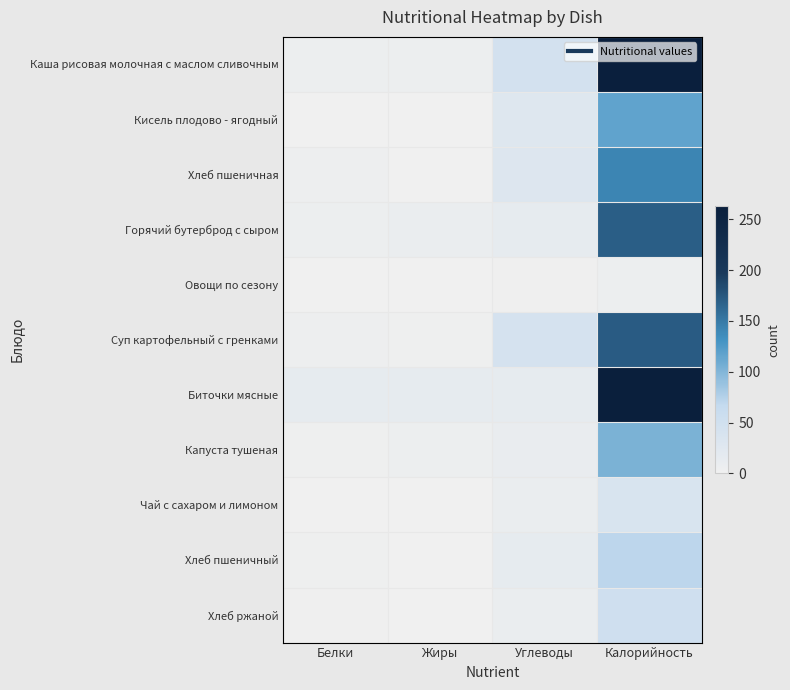

At how many categories does at least one series exceed 204?

1